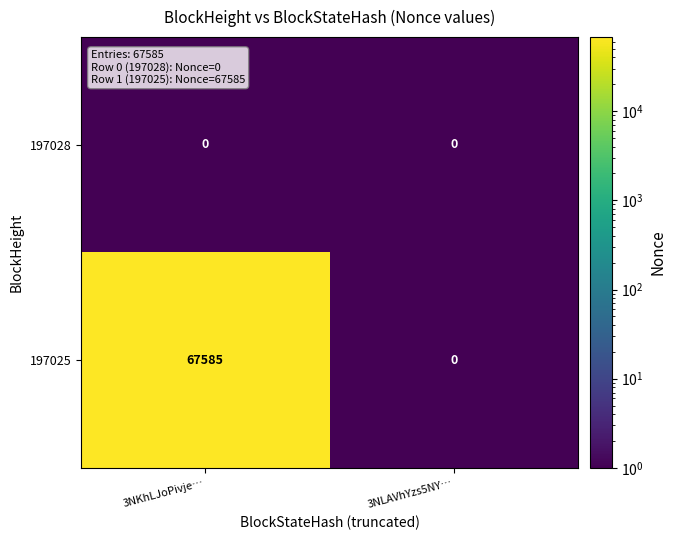

True or false: 197025 has a value of -37165 at 3NLAVhYzs5NY….

False